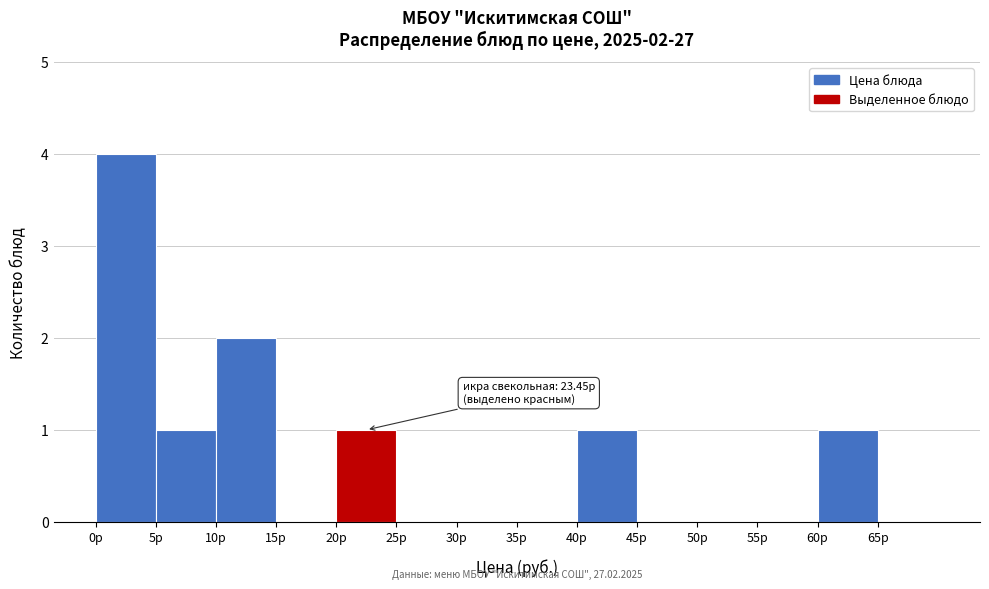

Which range on the x-axis has the tallest bar?

0 to 5